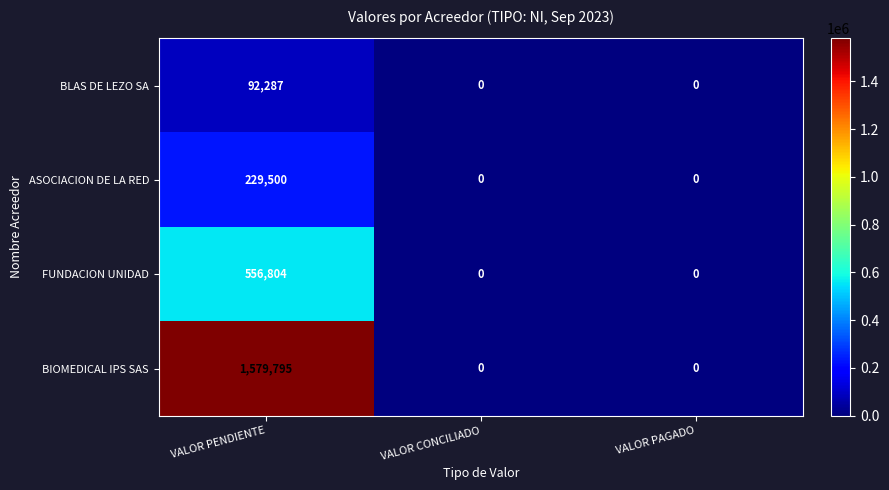

Count the number of data series in this chart.

4